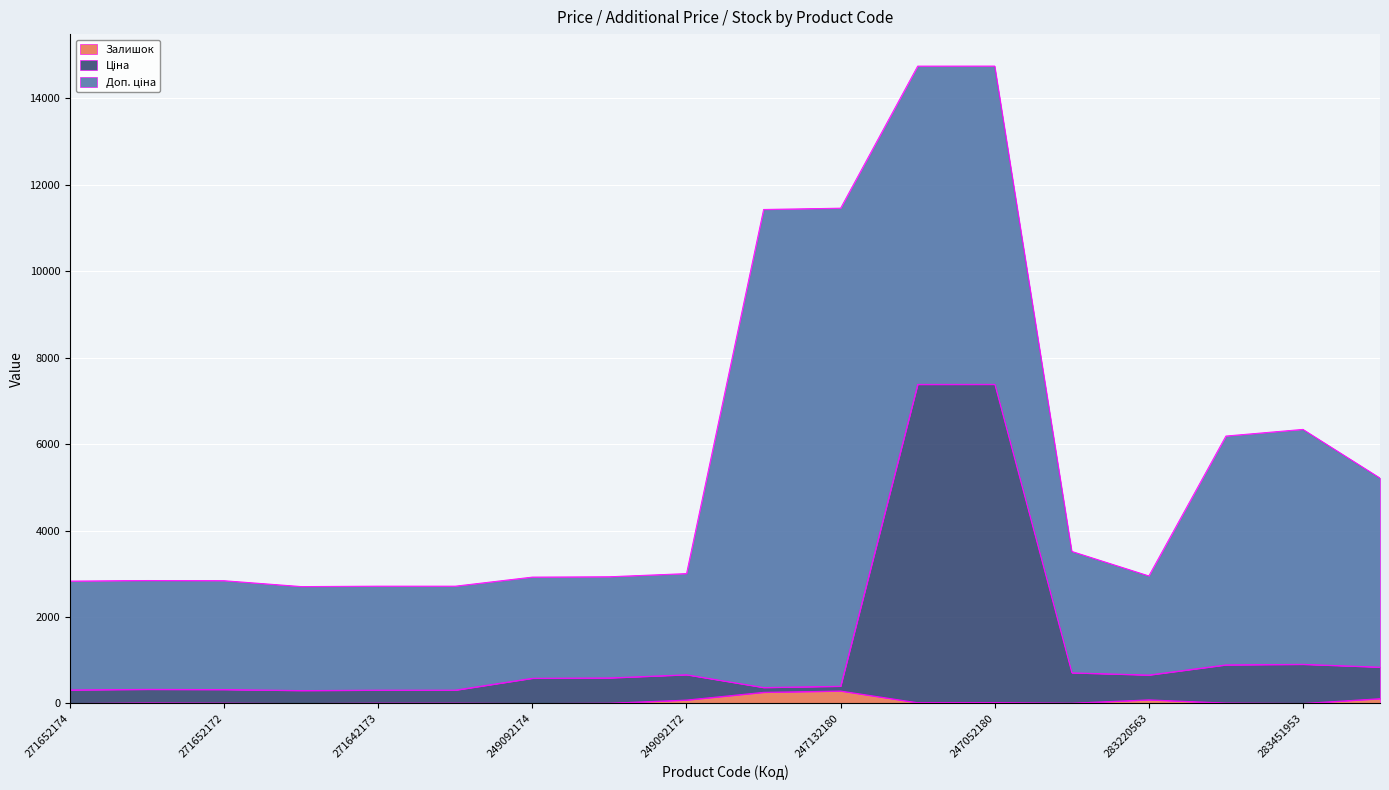

At which category does Ціна reach its first local peak?

271652173